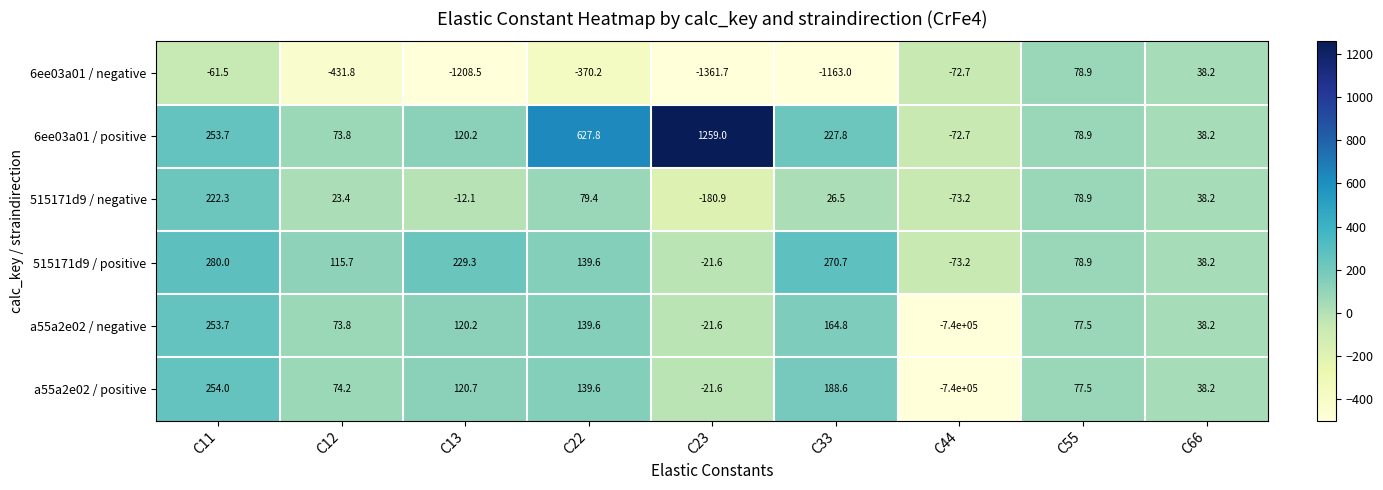

What is the average value of the a55a2e02 / positive series?

-82125.4